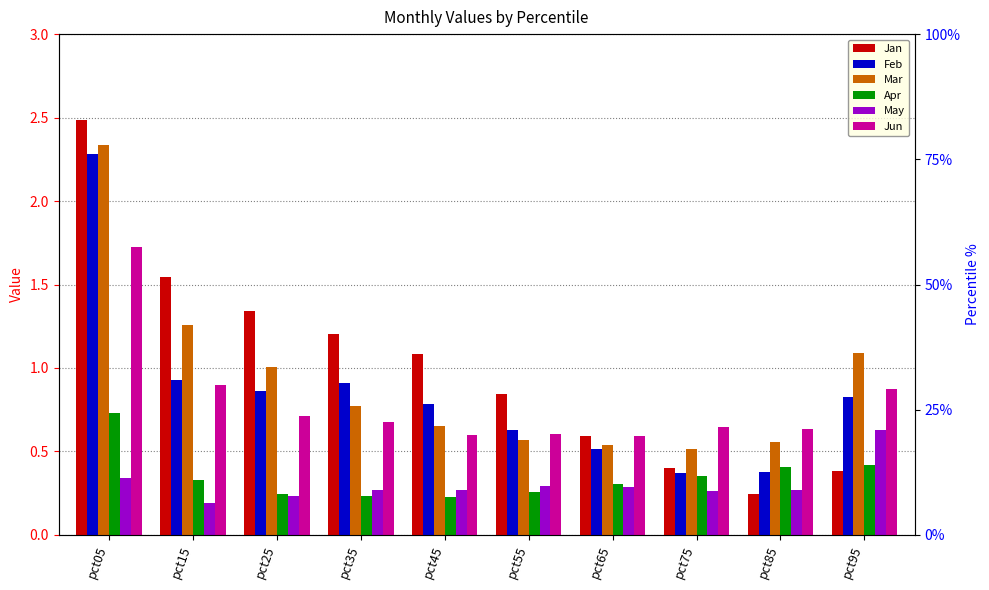

How many groups of bars are there?

10